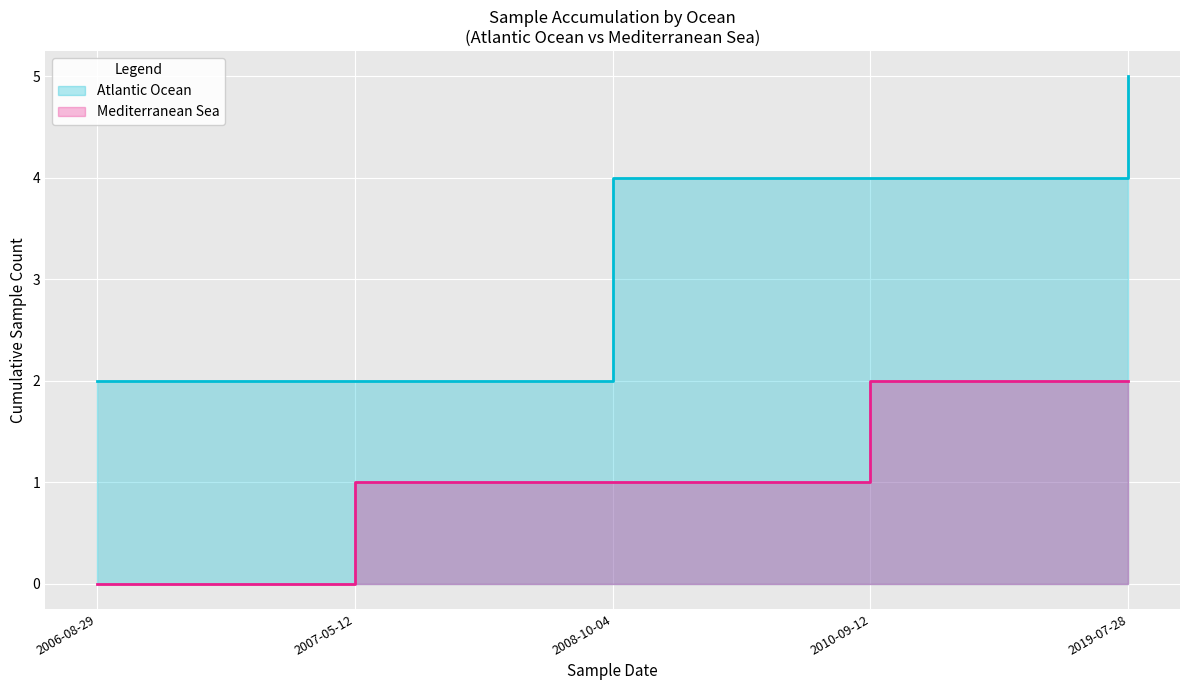

Is the value of Mediterranean Sea at 2019-07-28 greater than the value of Atlantic Ocean at 2007-05-12?

No